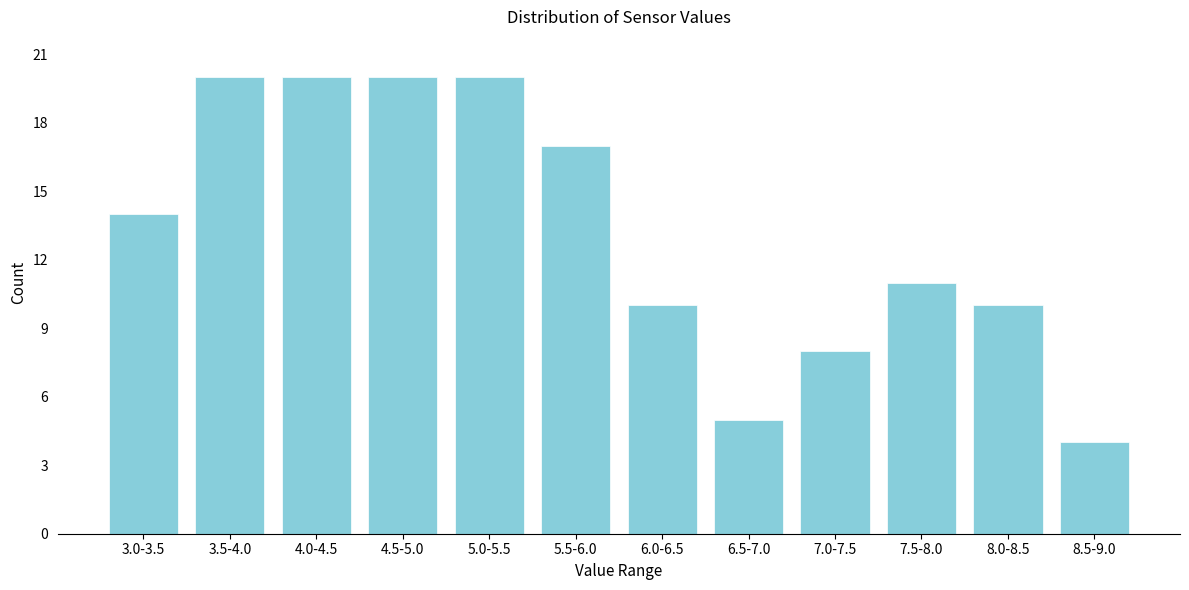

Reading left to right, what are all the values shown in this chart?

3.0-3.5=14	3.5-4.0=20	4.0-4.5=20	4.5-5.0=20	5.0-5.5=20	5.5-6.0=17	6.0-6.5=10	6.5-7.0=5	7.0-7.5=8	7.5-8.0=11	8.0-8.5=10	8.5-9.0=4